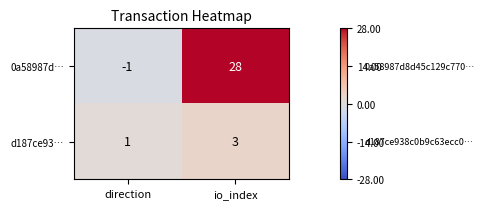

How many values in 0a58987d… are below zero?

1